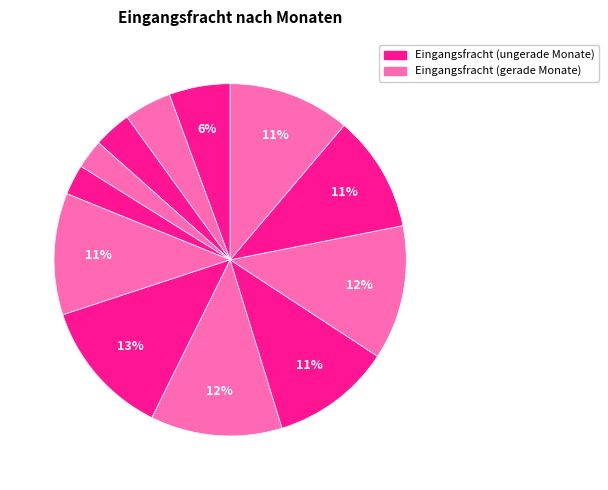

How many segments does this pie chart have?

12